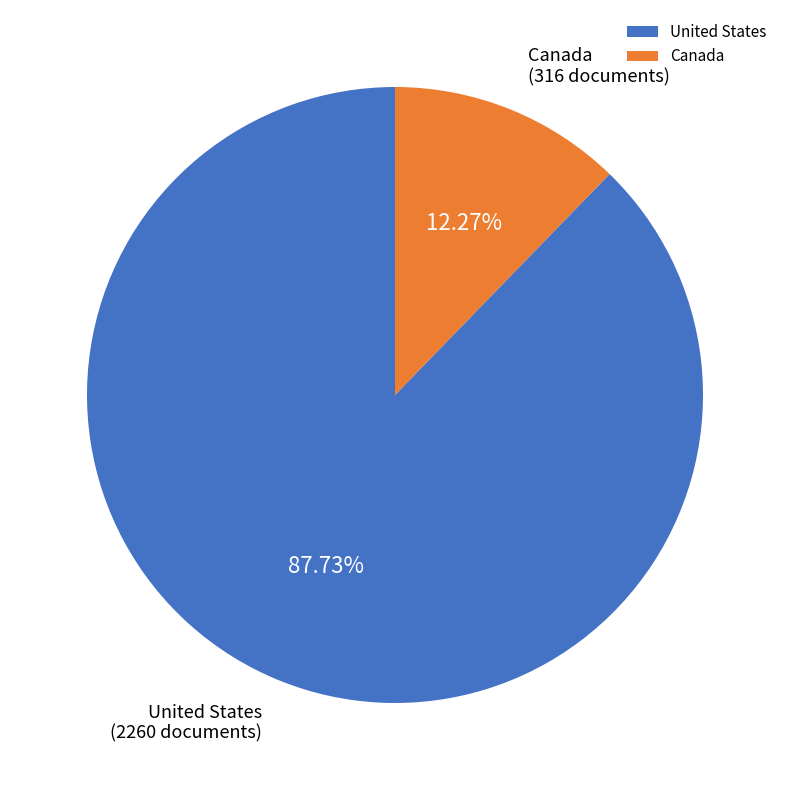

Between United States and Canada, which is larger?

United States